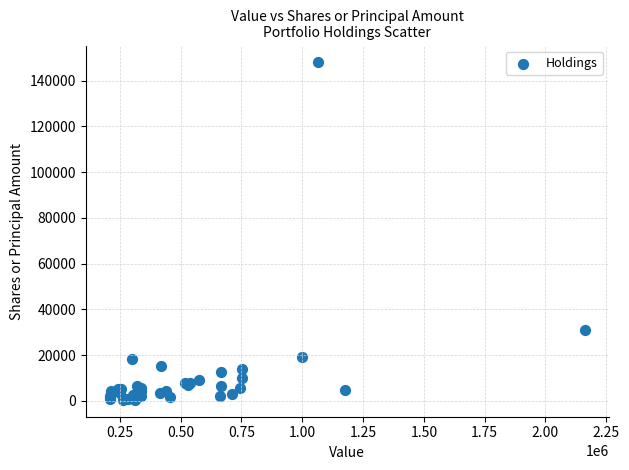

What Y value in the scatter plot is closest to 74207?

31121